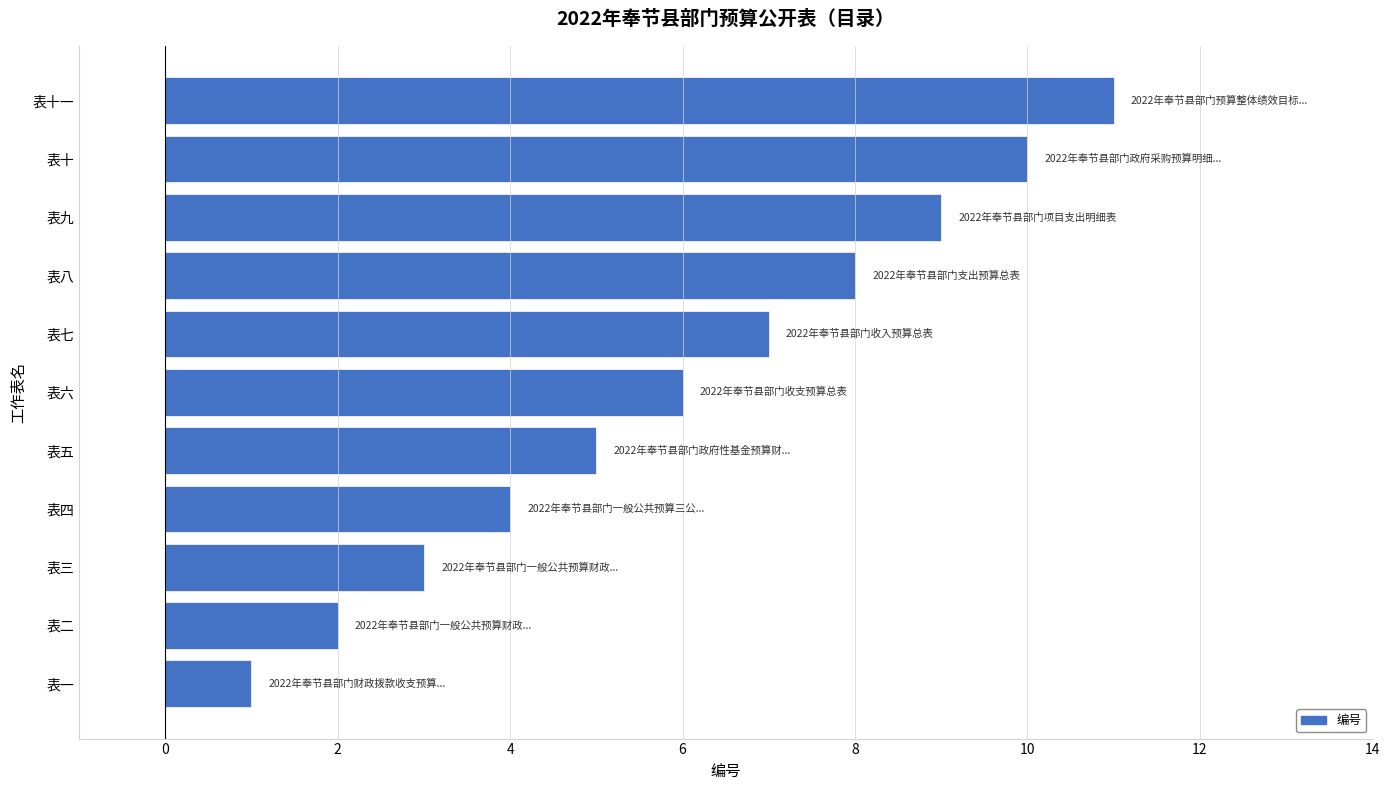

What is the greatest value displayed?

11